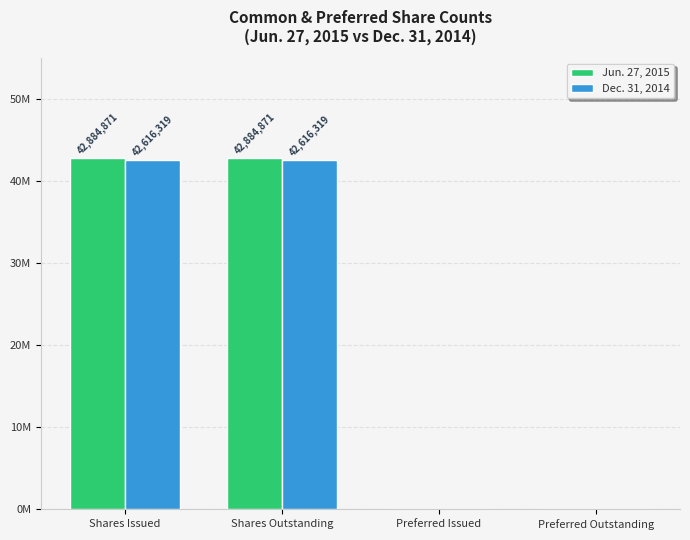

What is the spread (max minus min) of values at Shares Issued?

268552